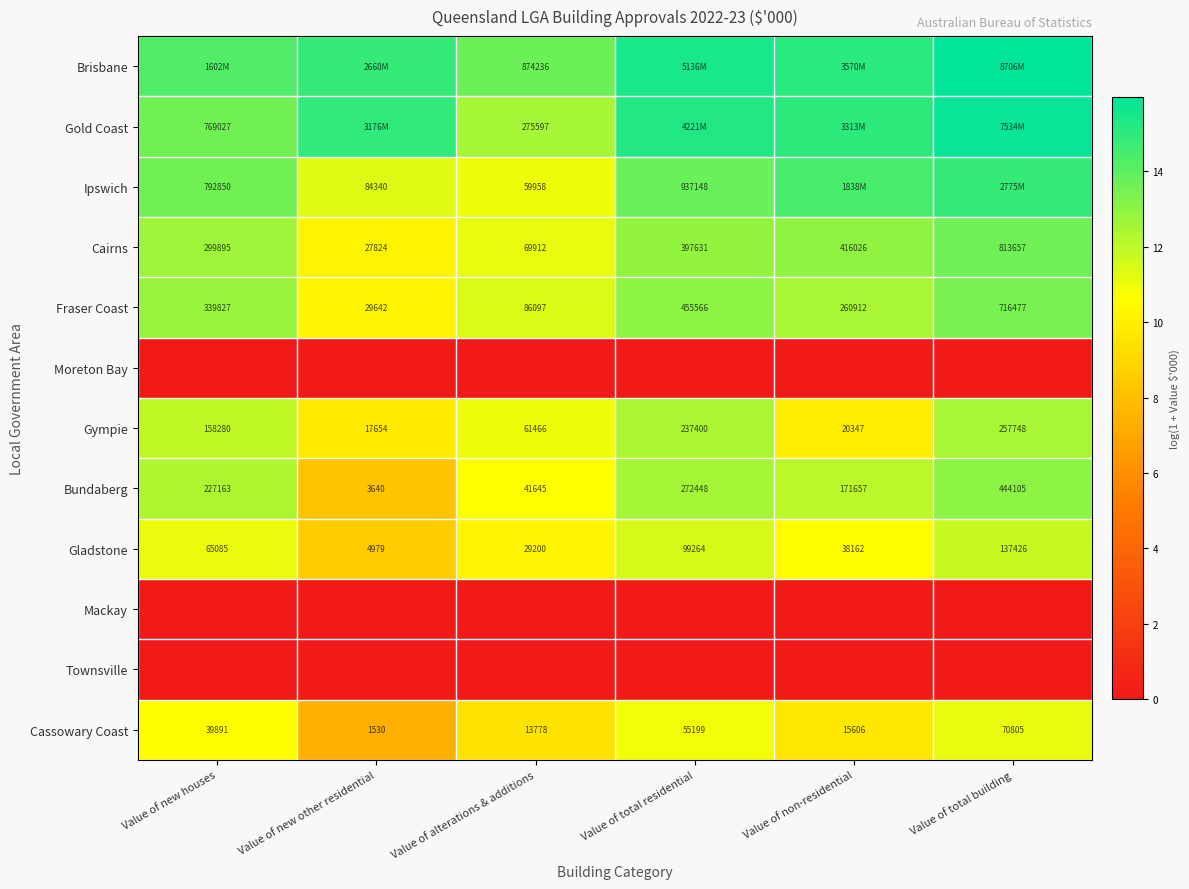

What is the spread (max minus min) of values at Value of new houses?

14.3